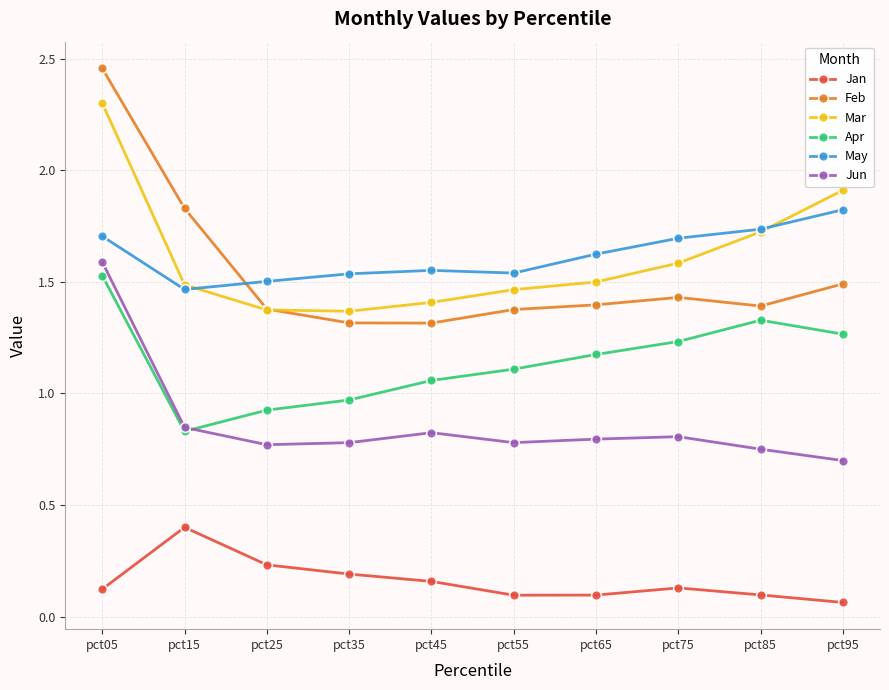

In Jun, how many points are lower than both neighbors (excluding endpoints)?

2